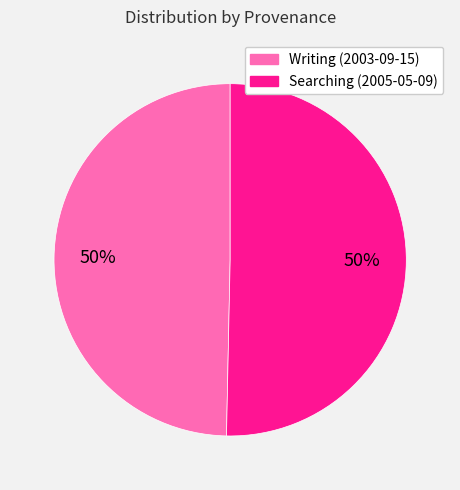

How many slices are in this pie chart?

2